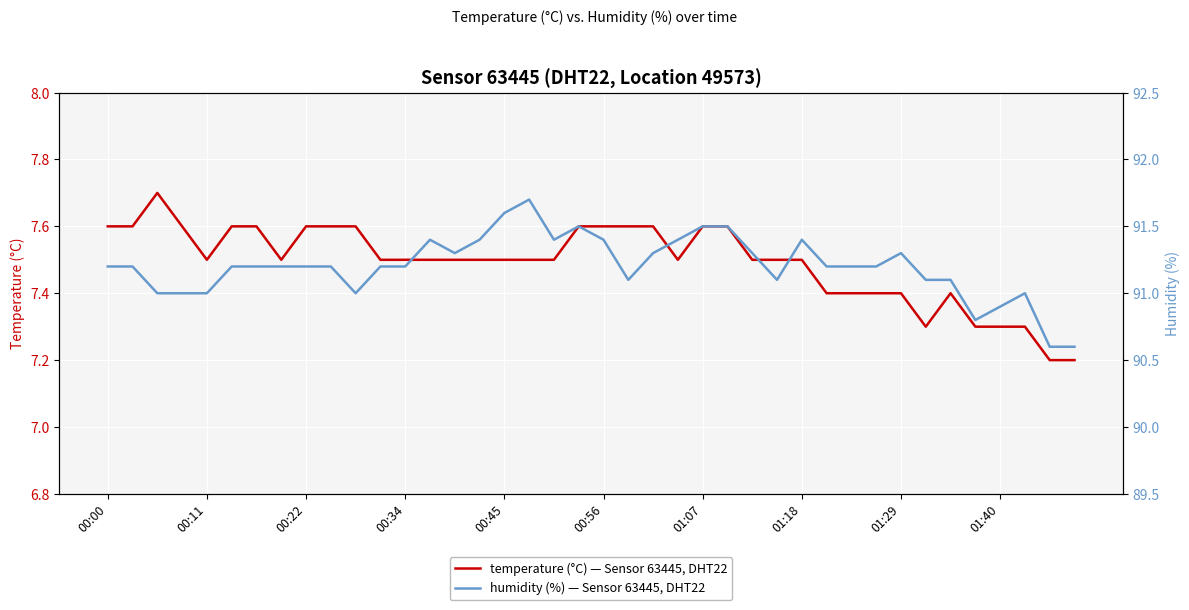

Reading right to left, what are all the values shown in this chart?

temperature (°C) — Sensor 63445, DHT22: 7.2	7.2	7.3	7.3	7.3	7.4	7.3	7.4	7.4	7.4	7.4	7.5	7.5	7.5	7.6	7.6	7.5	7.6	7.6	7.6	7.6	7.5	7.5	7.5	7.5	7.5	7.5	7.5	7.5	7.6	7.6	7.6	7.5	7.6	7.6	7.5	7.6	7.7	7.6	7.6
humidity (%) — Sensor 63445, DHT22: 90.6	90.6	91.0	90.9	90.8	91.1	91.1	91.3	91.2	91.2	91.2	91.4	91.1	91.3	91.5	91.5	91.4	91.3	91.1	91.4	91.5	91.4	91.7	91.6	91.4	91.3	91.4	91.2	91.2	91.0	91.2	91.2	91.2	91.2	91.2	91.0	91.0	91.0	91.2	91.2